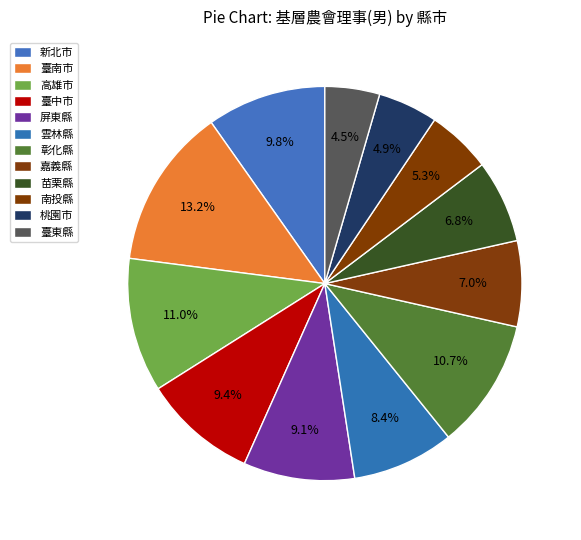

To the nearest percent, what is the combined percentage of 臺南市 and 高雄市?

24%